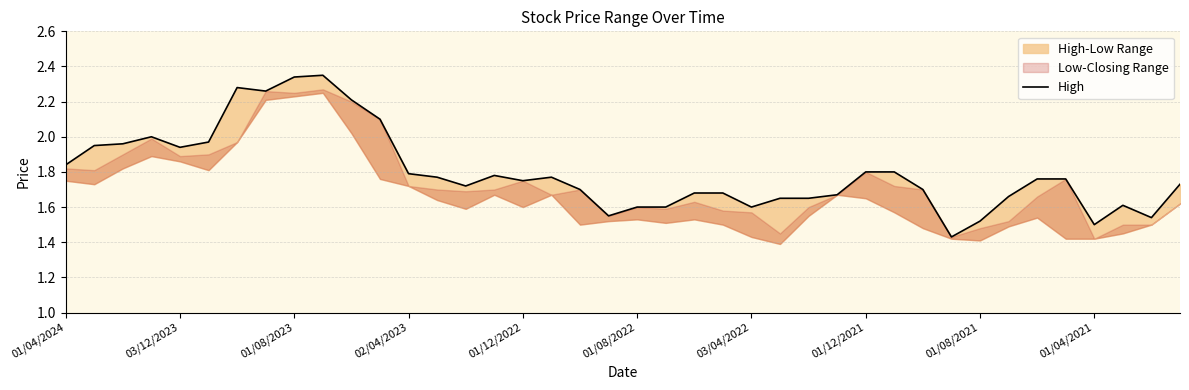

What position from the left is 01/08/2022?

21